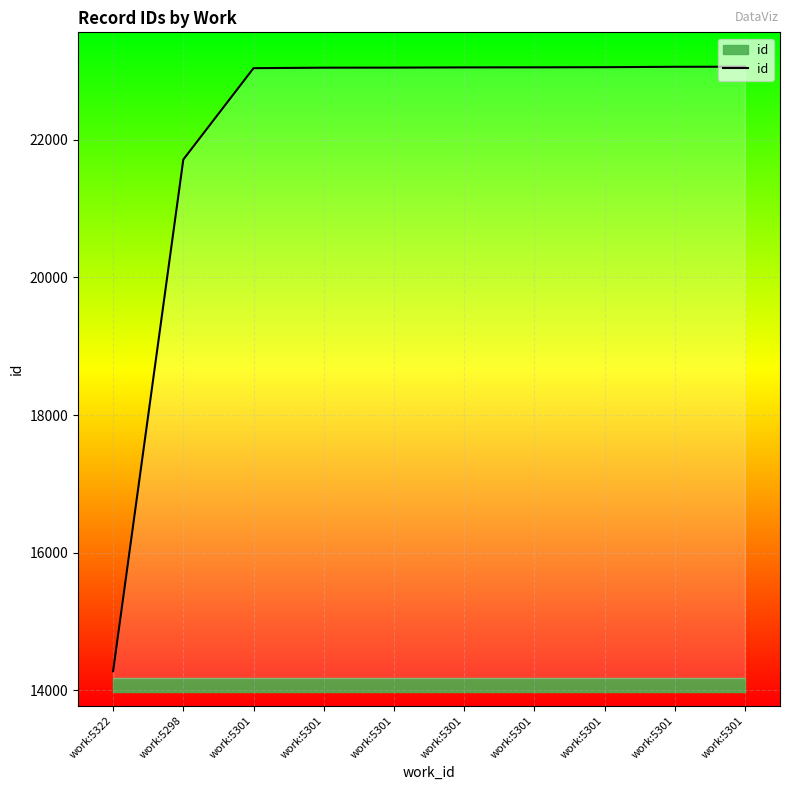

Reading right to left, extract all data points from this chart.

23064	23063	23057	23055	23054	23051	23050	23043	21715	14277